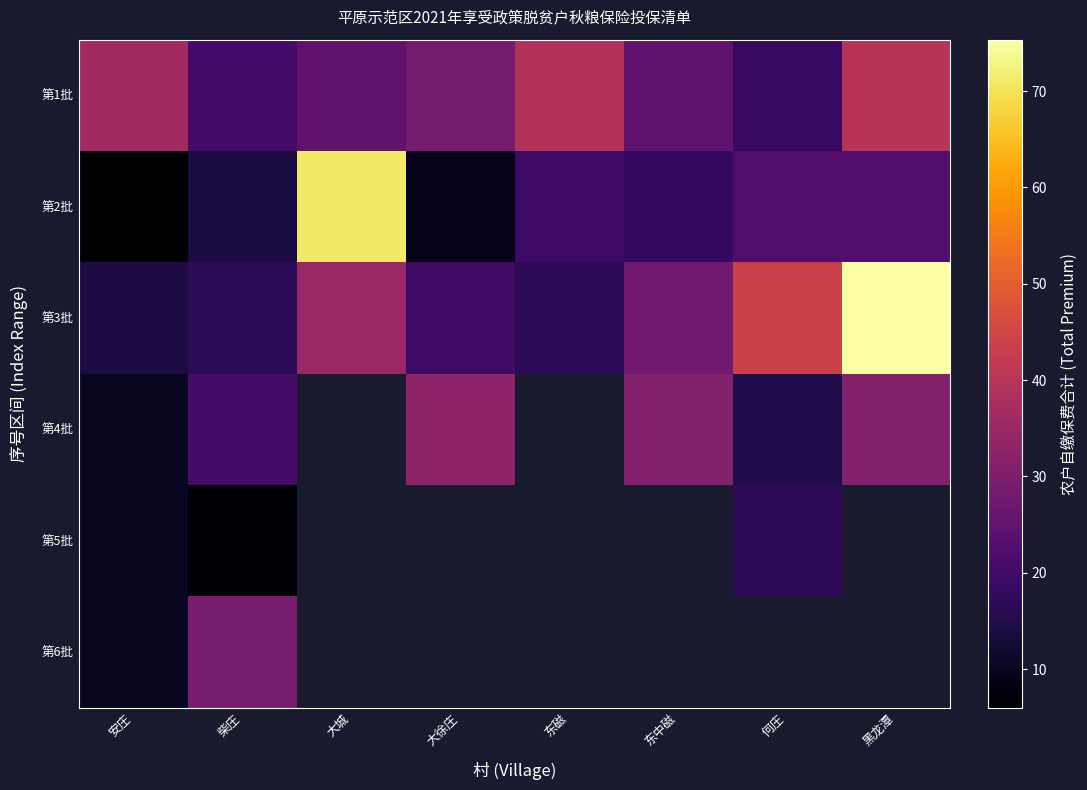

What is the smallest value displayed?

6.0